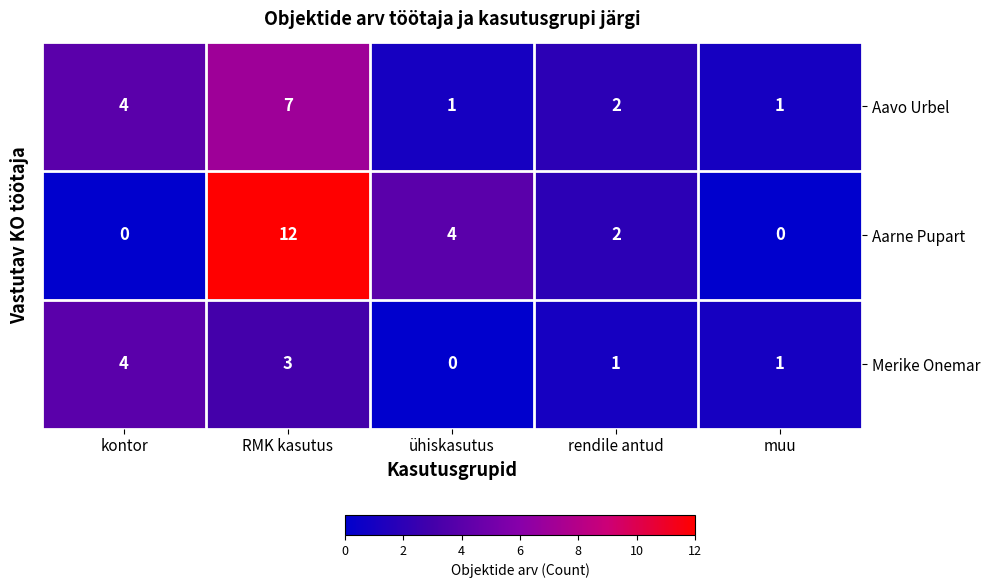

At which category is the sum across all series the highest?

RMK kasutus